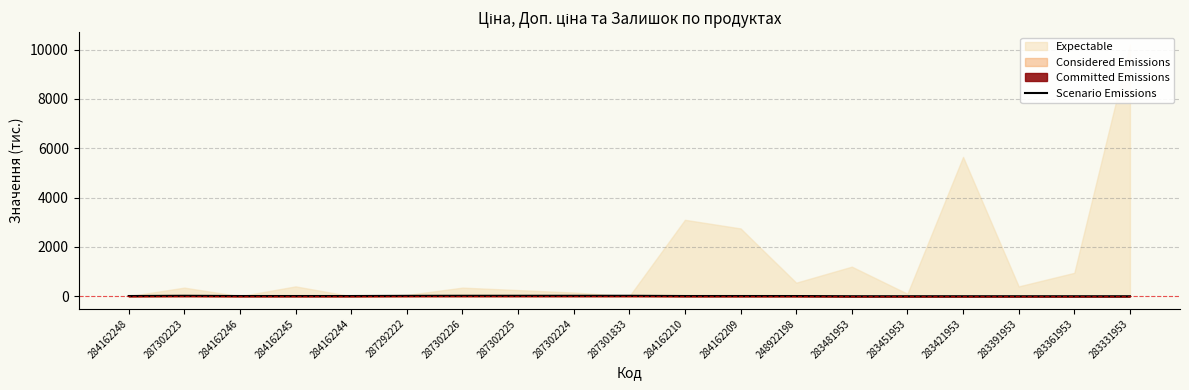

The value at 284162245 is 15.7. True or false?

False